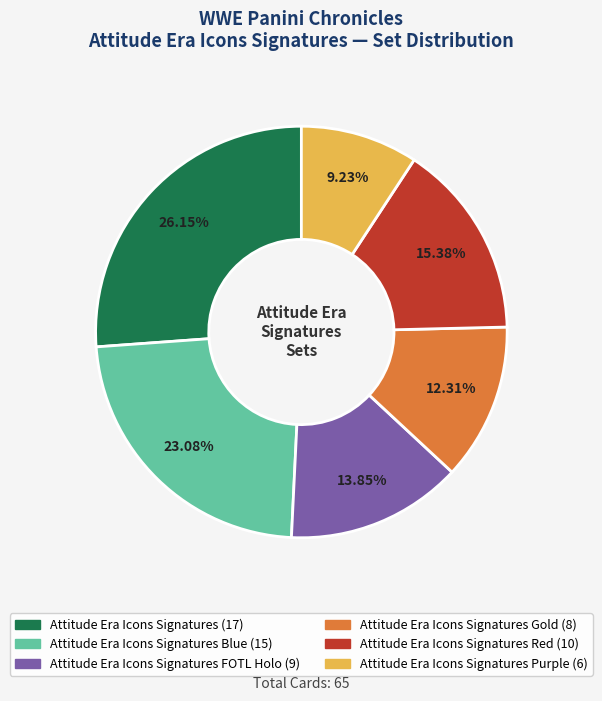

How many segments does this pie chart have?

6